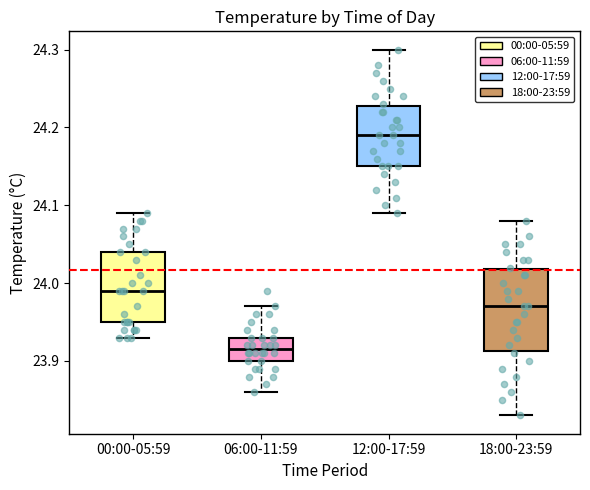

Which box is the tallest, from its lower edge to its upper edge?

18:00-23:59